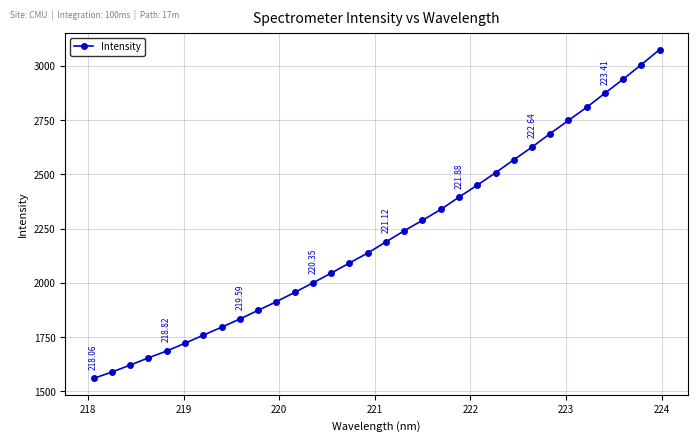

What is the smallest value displayed?

1560.0